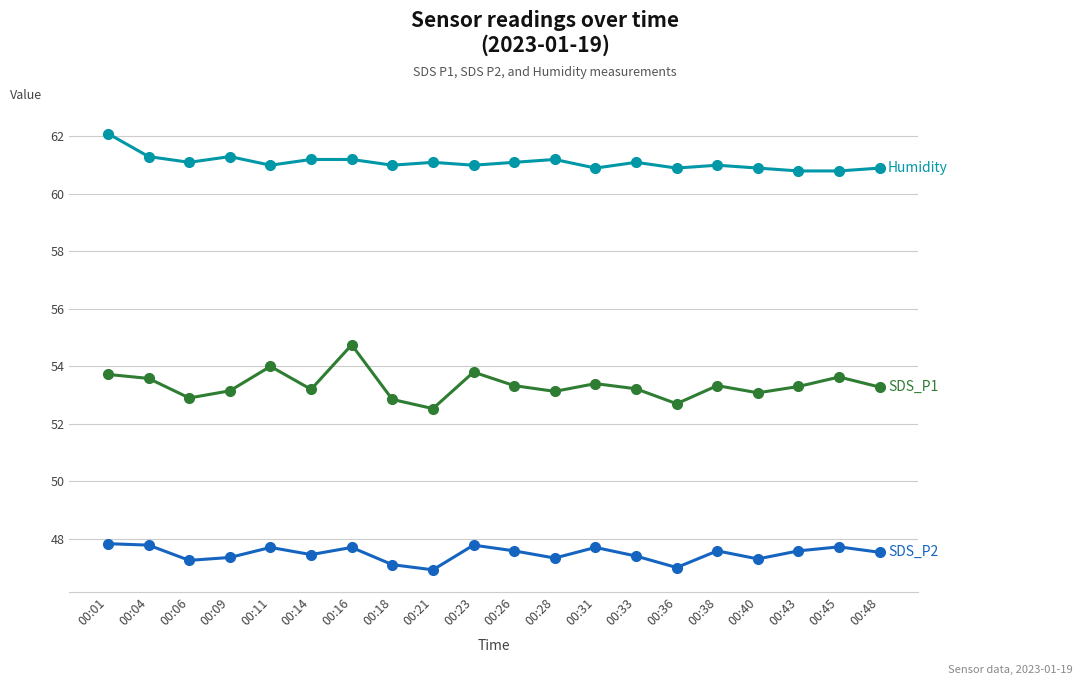

What is the difference between the highest and lowest values at 00:28?

13.9